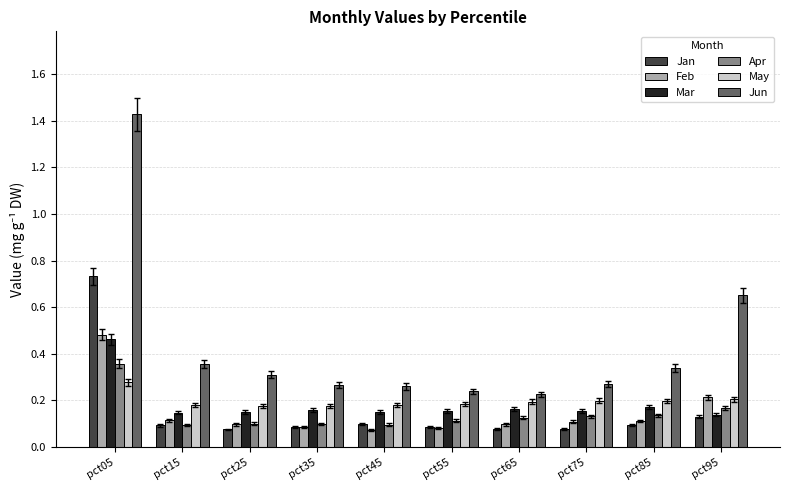

What is the total value across all series at pct95?

1.5